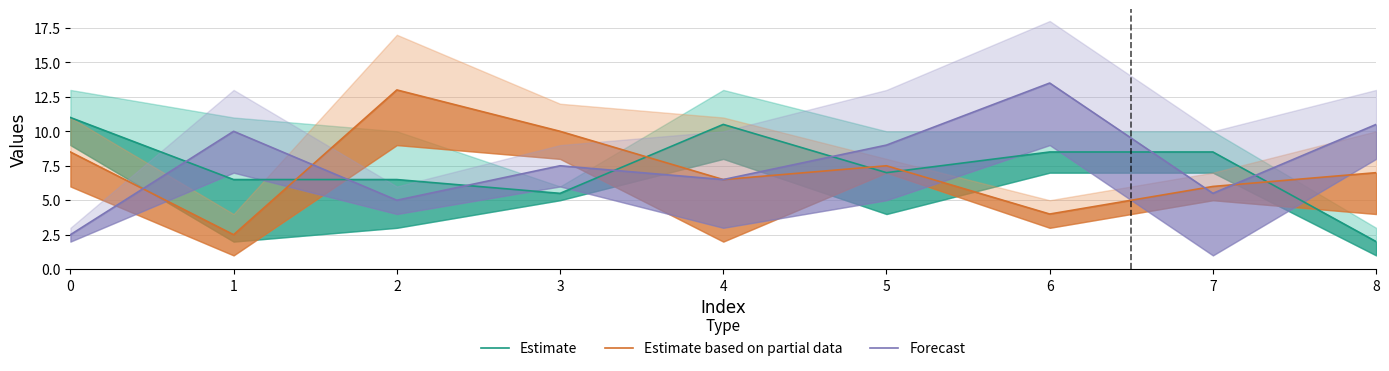

Rank the series at 4 from lowest to highest value.

Estimate based on partial data, Forecast, Estimate